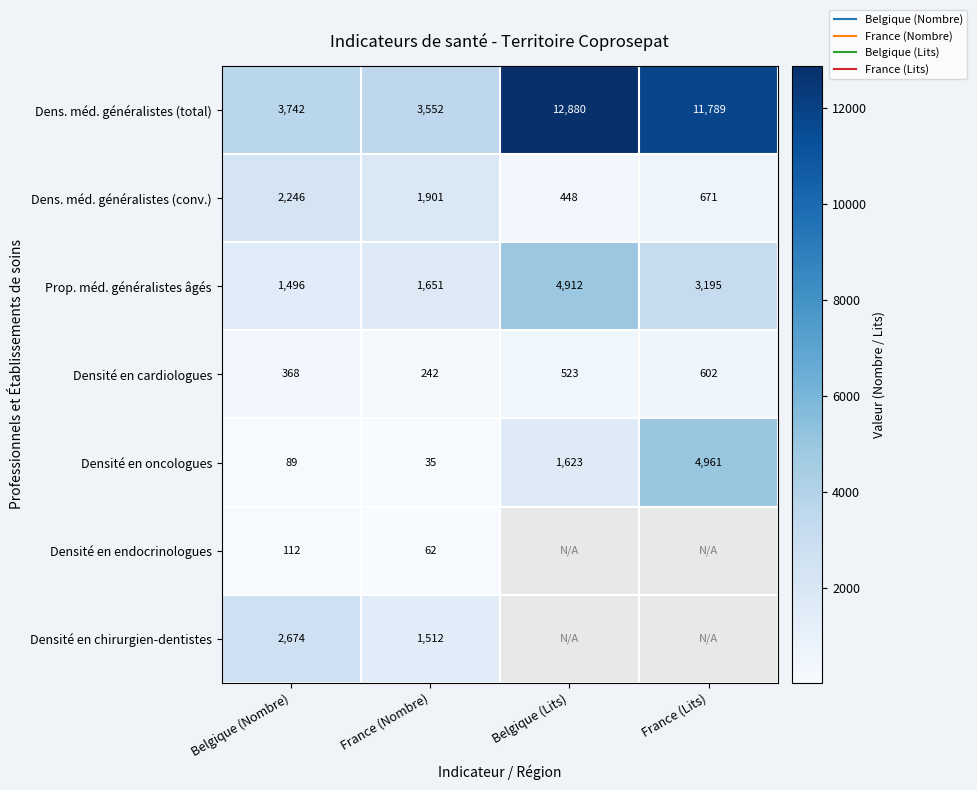

At how many categories does at least one series exceed 10098?

2